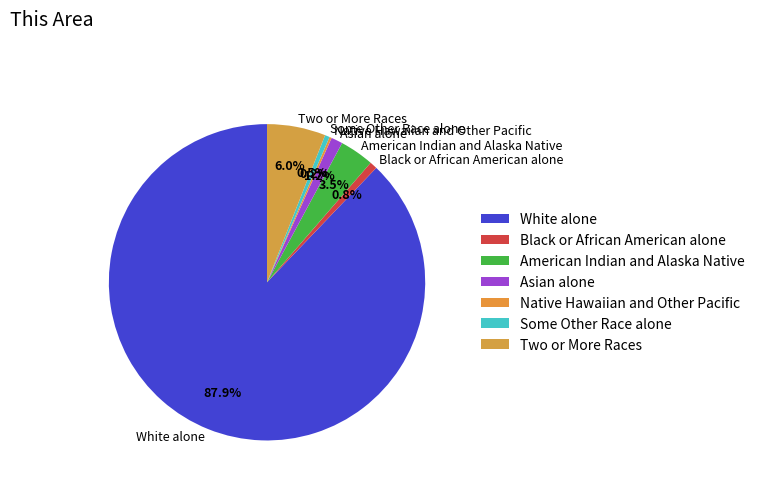

Which has a higher value, Some Other Race alone or American Indian and Alaska Native?

American Indian and Alaska Native